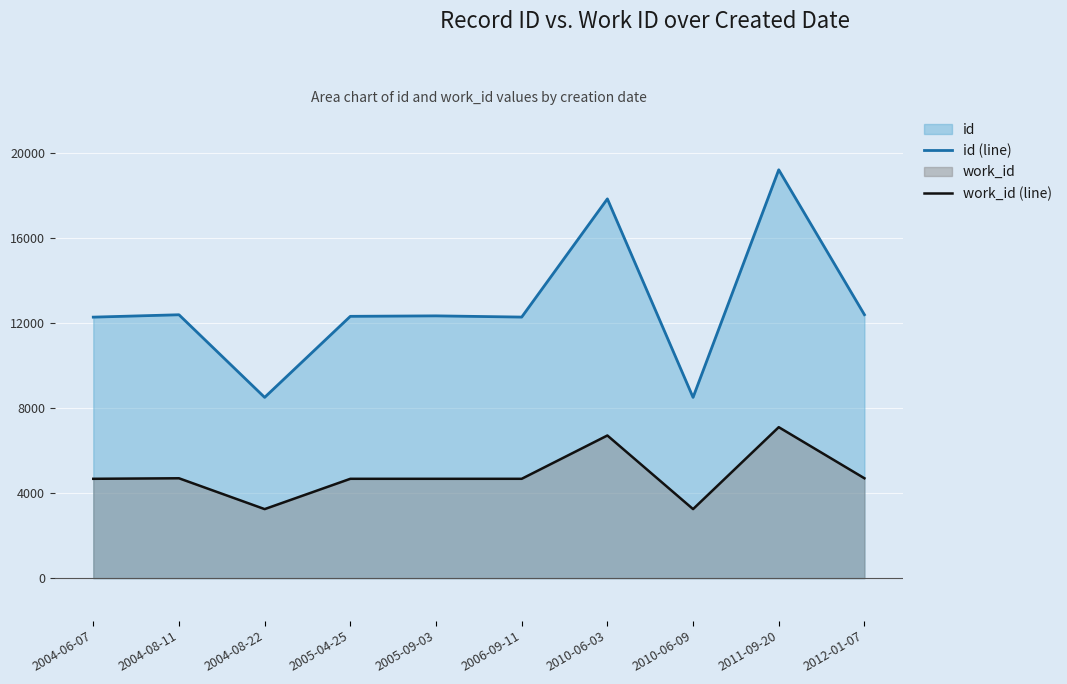

List the series in order of their overall mean, lowest first.

work_id (line), id (line)